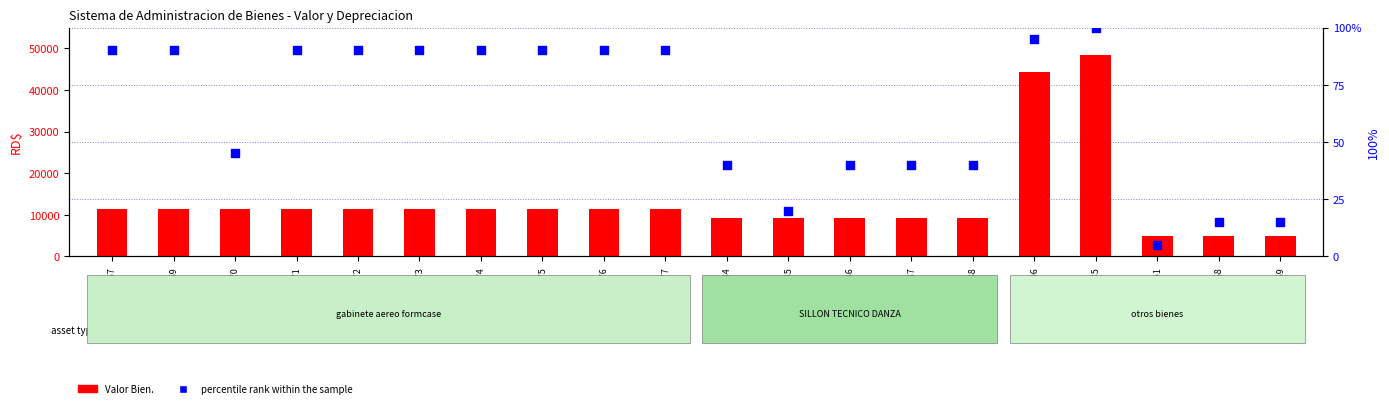

What are all the series names shown in the legend?

Valor Bien., percentile rank within the sample